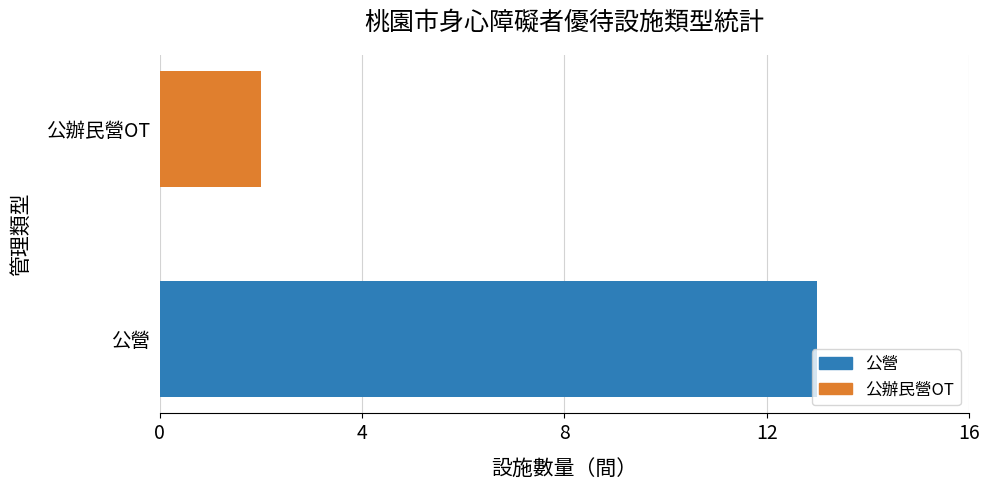

What is the difference between the maximum and minimum values?

11